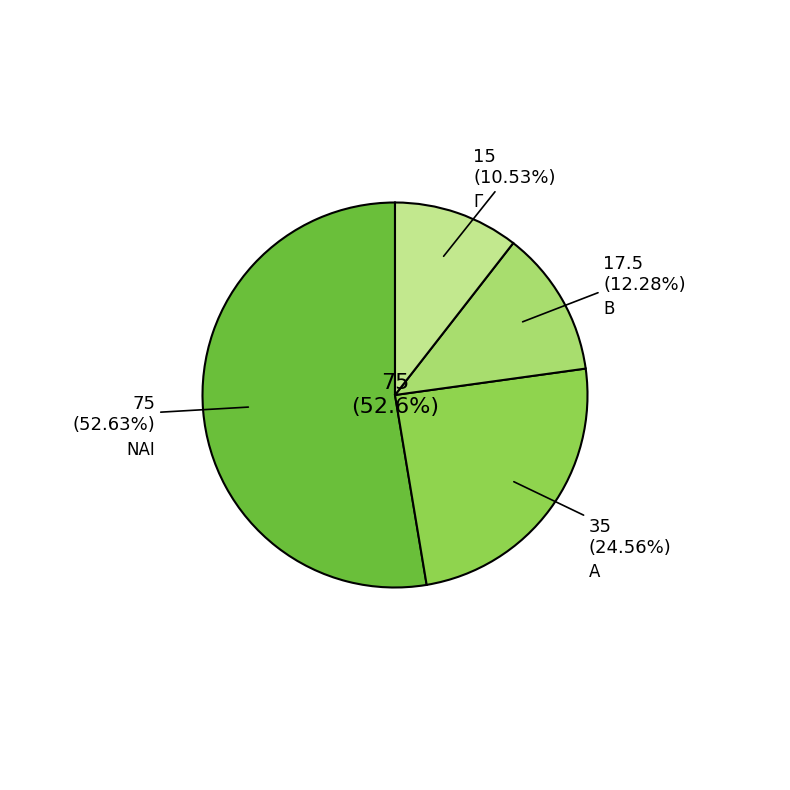

To the nearest percent, what is the combined percentage of Α and Γ?

35%